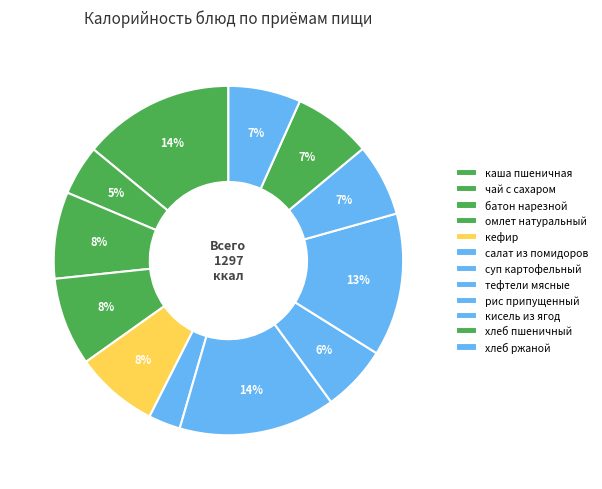

How many slices are in this pie chart?

12